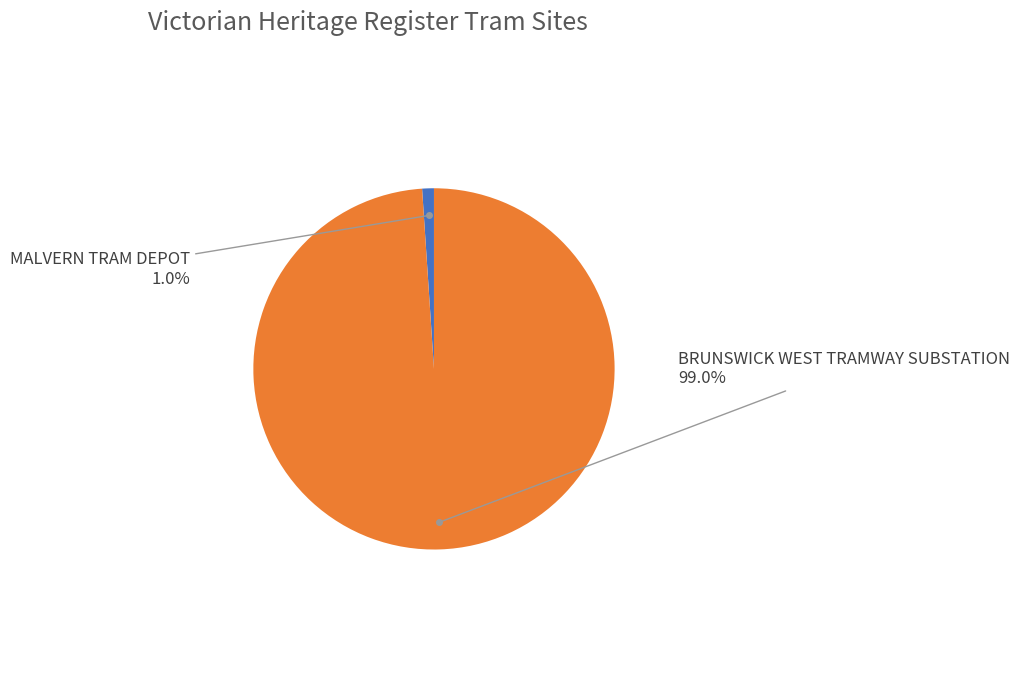

Count the number of slices in the pie.

2